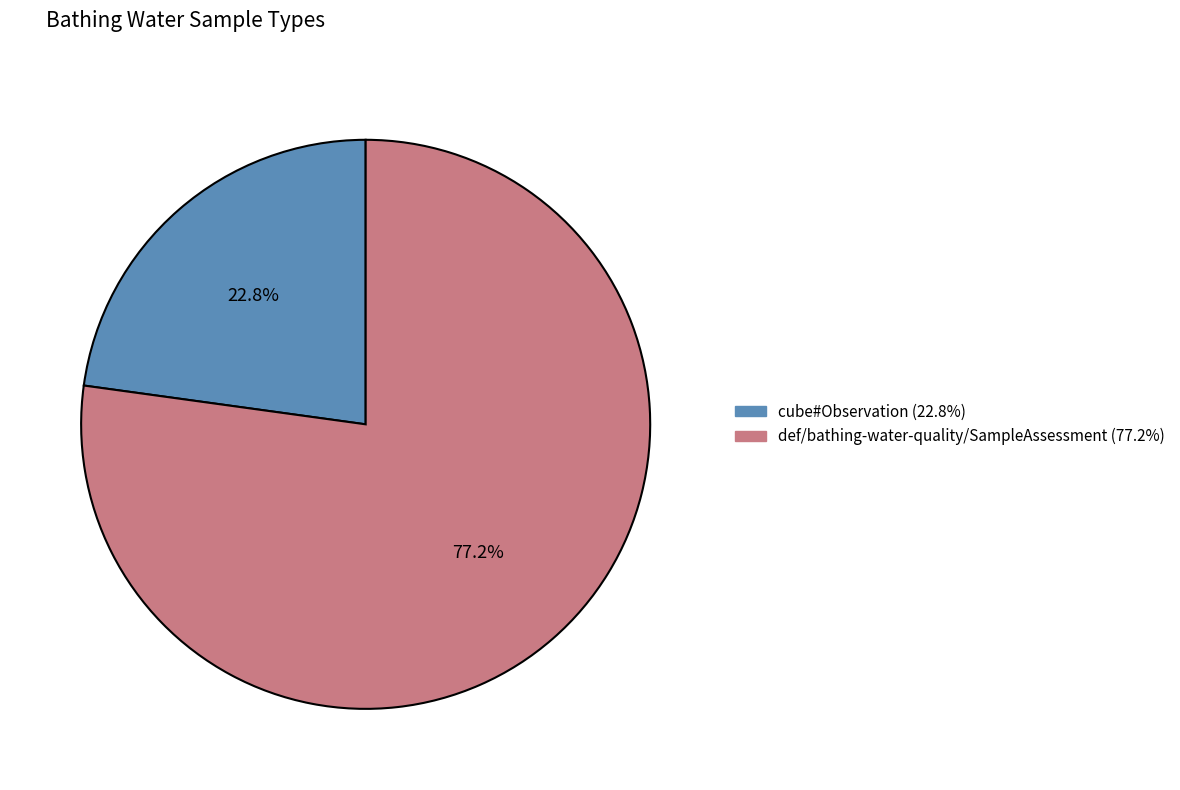

Is there a majority slice in this chart?

Yes